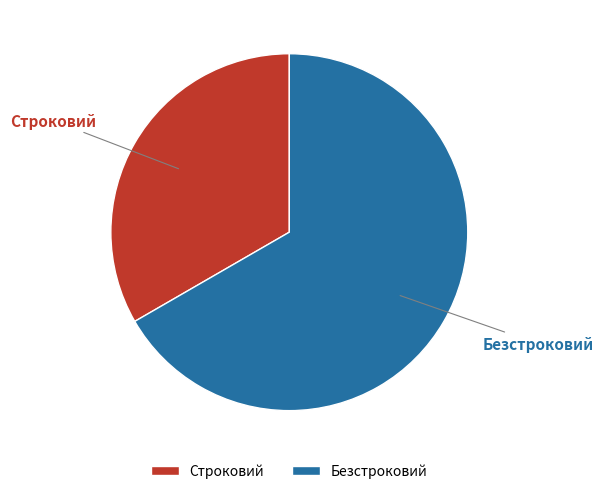

Count the number of slices in the pie.

2